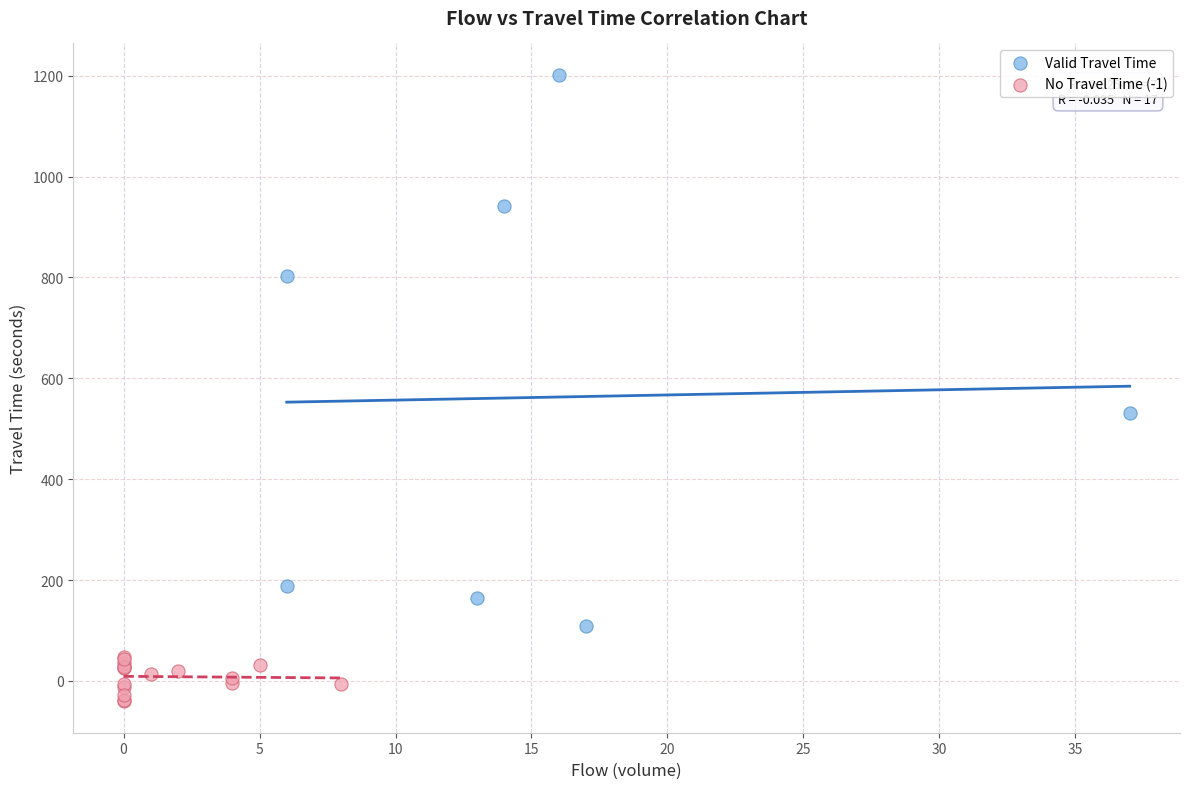

Which series reaches the maximum Y coordinate?

Valid Travel Time